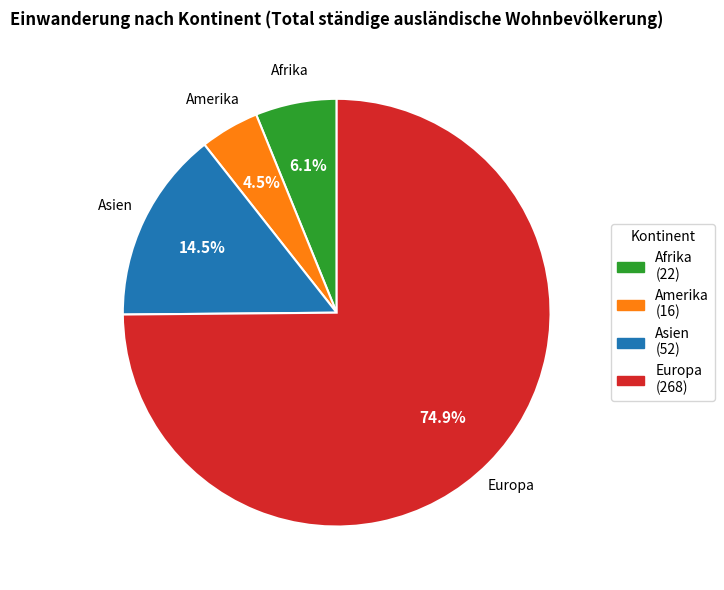

Is there a majority slice in this chart?

Yes